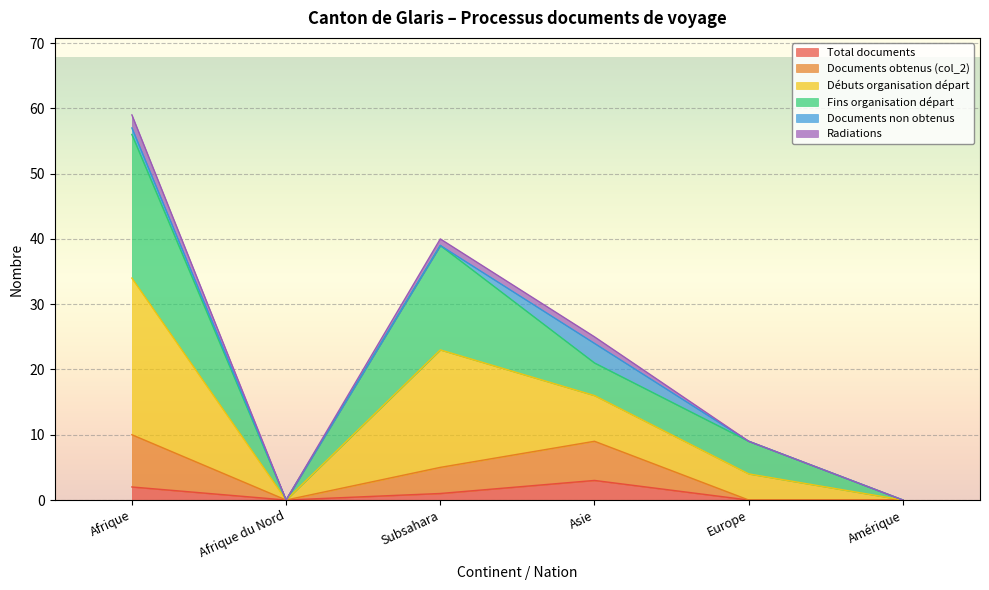

Rank the categories by Débuts organisation départ value from highest to lowest.

Afrique, Subsahara, Asie, Europe, Afrique du Nord, Amérique